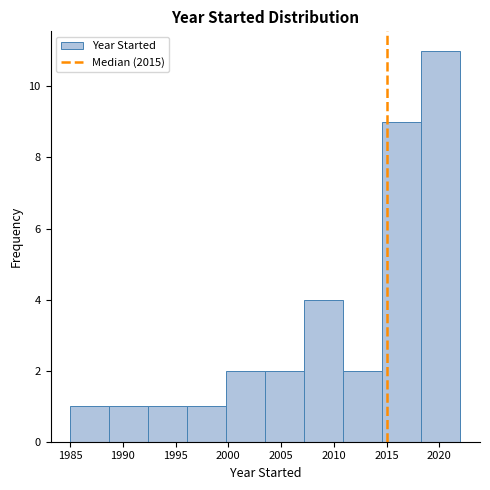

What is the height of the bar covering 1988.7 to 1992.4 on the x-axis? Neither the bar edges nor the heights are printed on the chart, so give them approximately, as read against the axes.

1